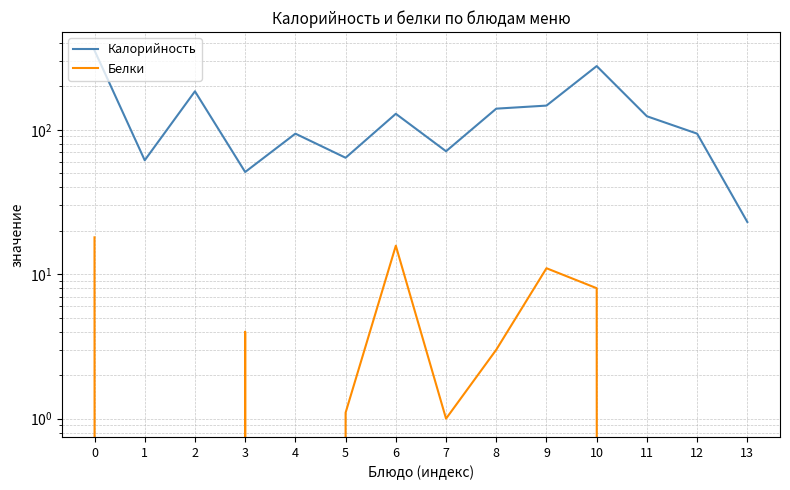

Rank the categories by Белки value from highest to lowest.

0, 6, 9, 10, 3, 8, 5, 7, 1, 2, 4, 11, 12, 13